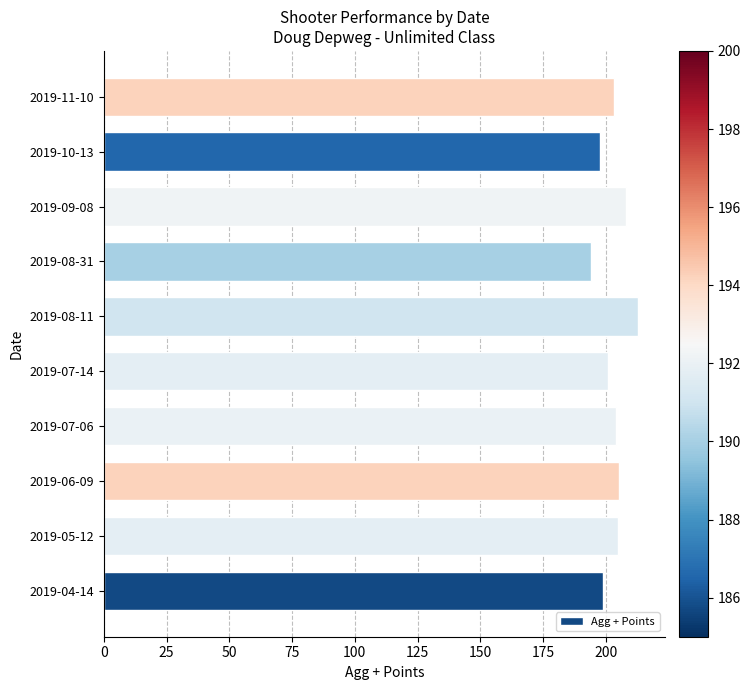

What is the minimum value shown in the chart?

194.0